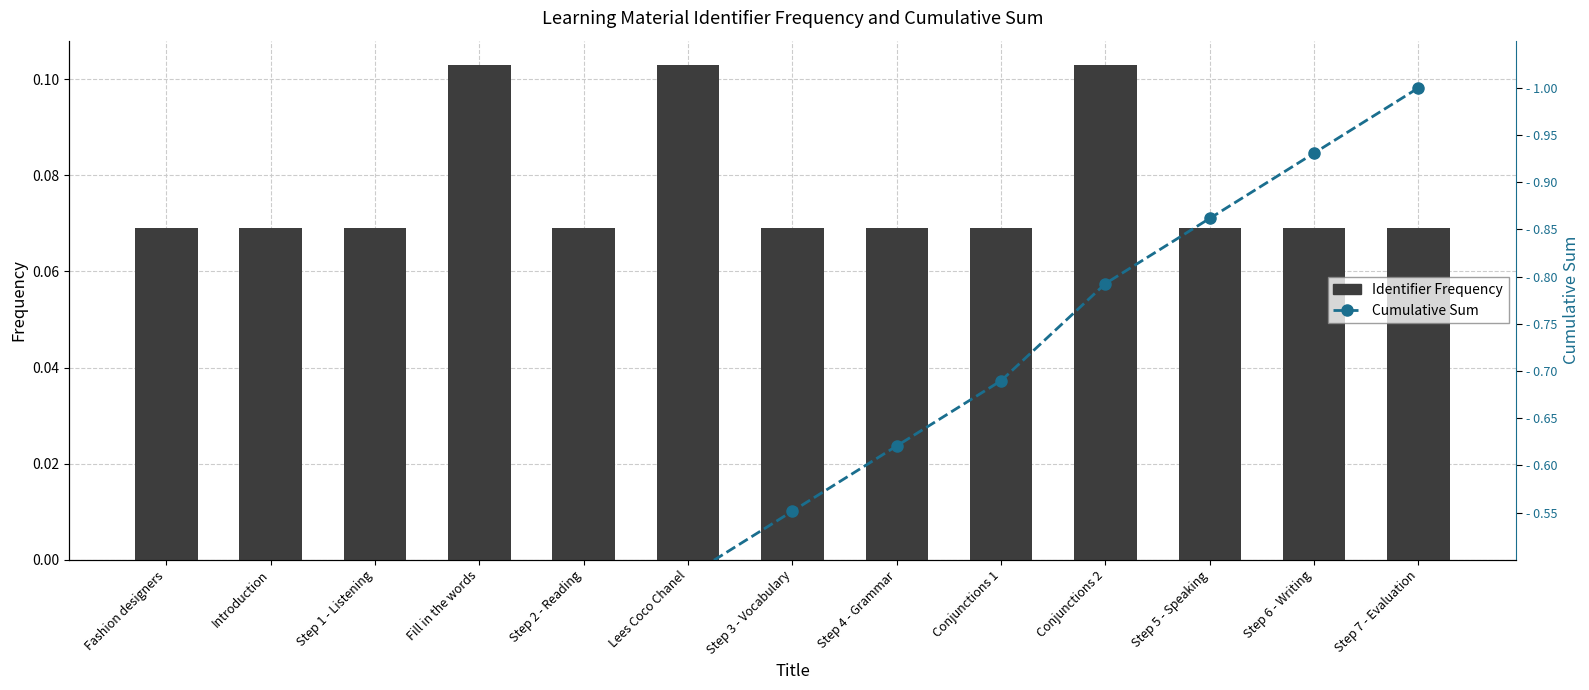

Is the value of Identifier Frequency at Step 7 - Evaluation greater than the value of Cumulative Sum at Step 7 - Evaluation?

No